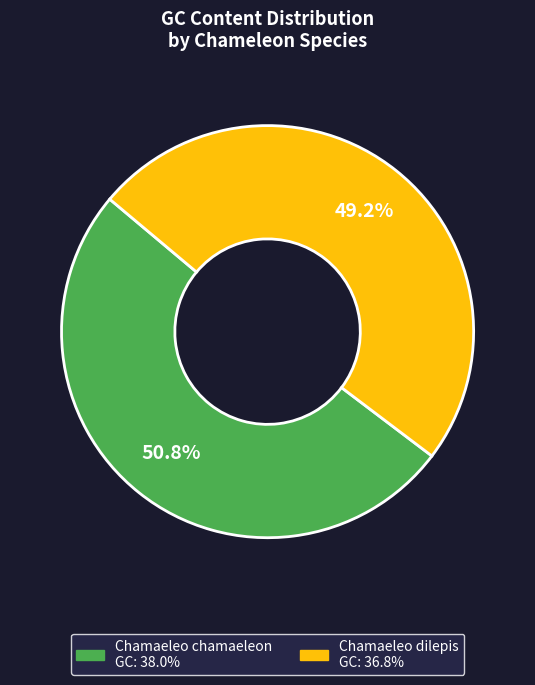

The Chamaeleo chamaeleon slice represents 61% of the pie. True or false?

False